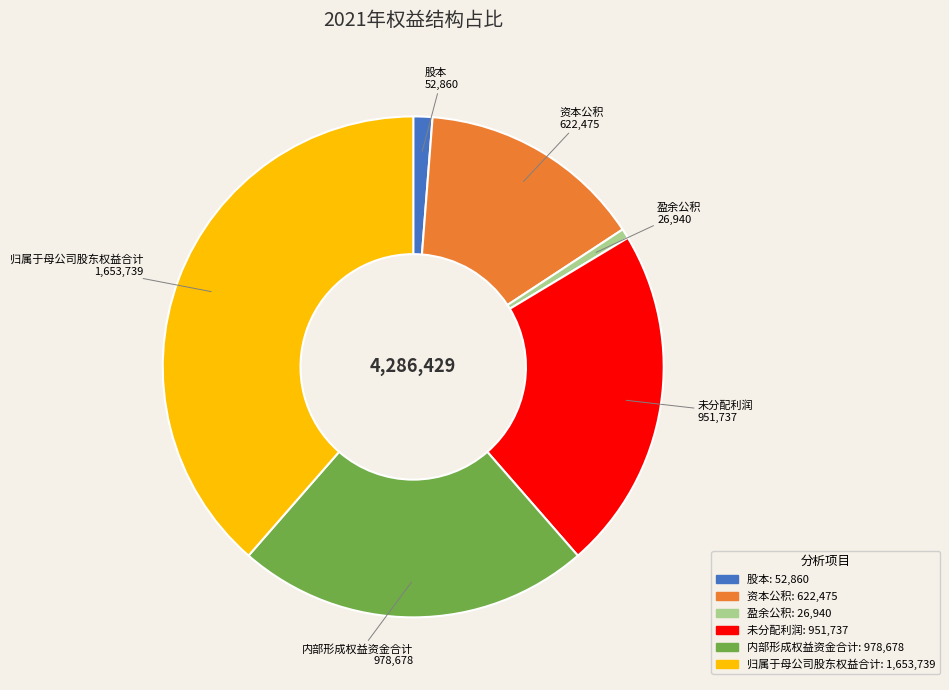

Between 股本 and 资本公积, which is larger?

资本公积